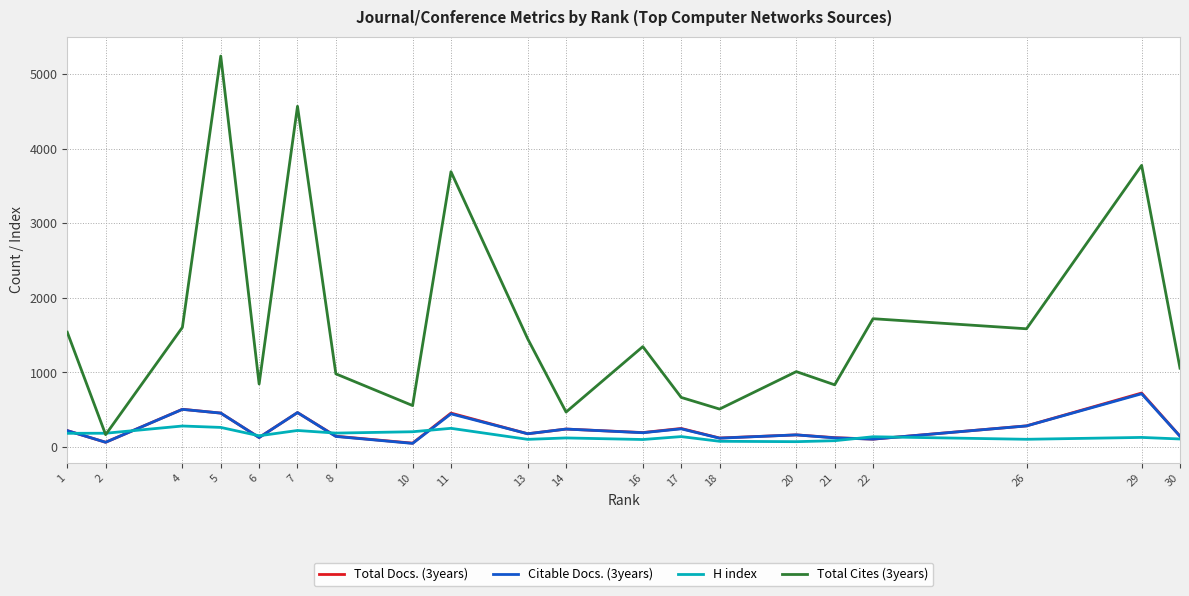

What is the average value of the Total Docs. (3years) series?

251